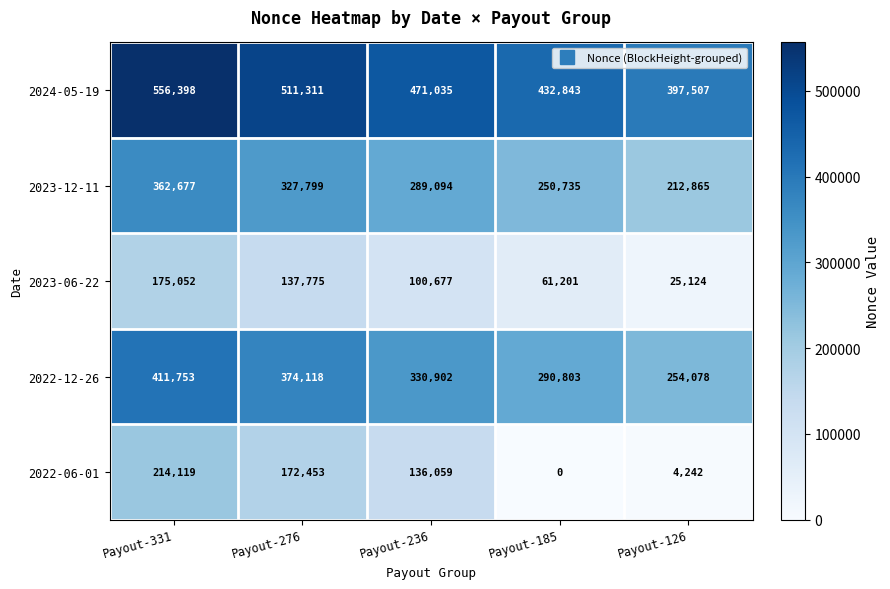

At which label is 2022-12-26 closest to 332915?

Payout-236